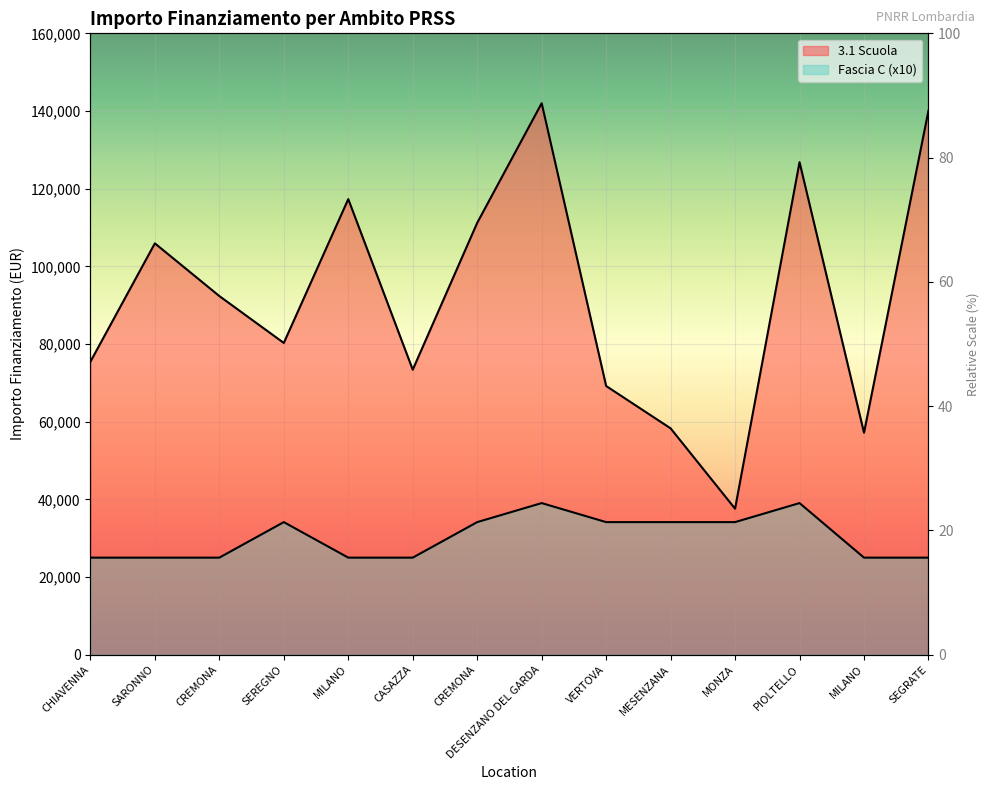

True or false: Fascia C and 3.1 Scuola cross at least once.

False